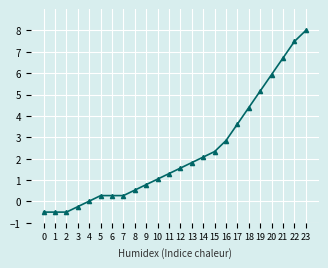

What value does the data have at 11?

1.3